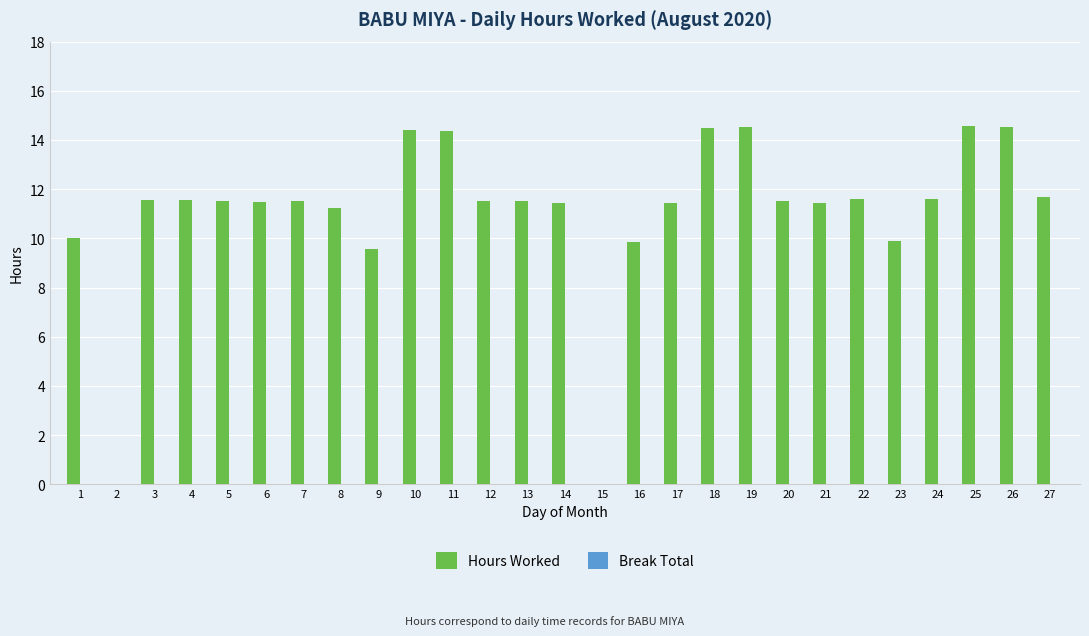

True or false: the data shows 0.0 at 2.

True